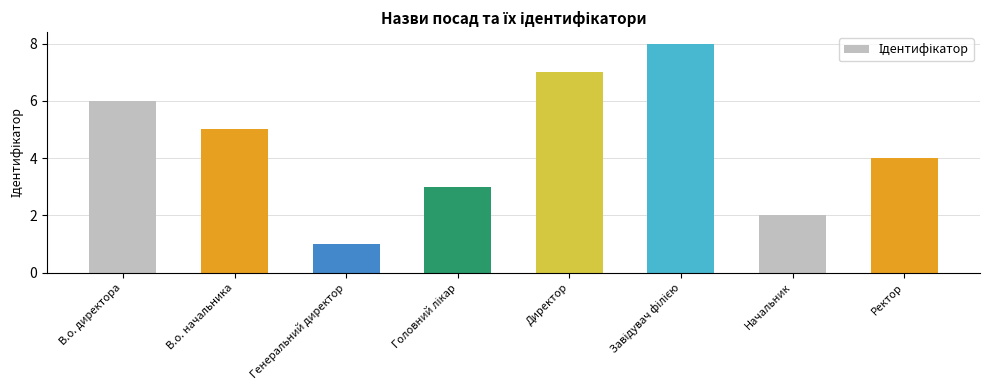

At which label is the value closest to 4?

Ректор